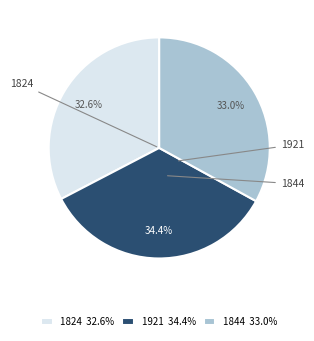

Combined, what portion of the pie is 1844 33.0% and 1824 32.6%?

65.6%